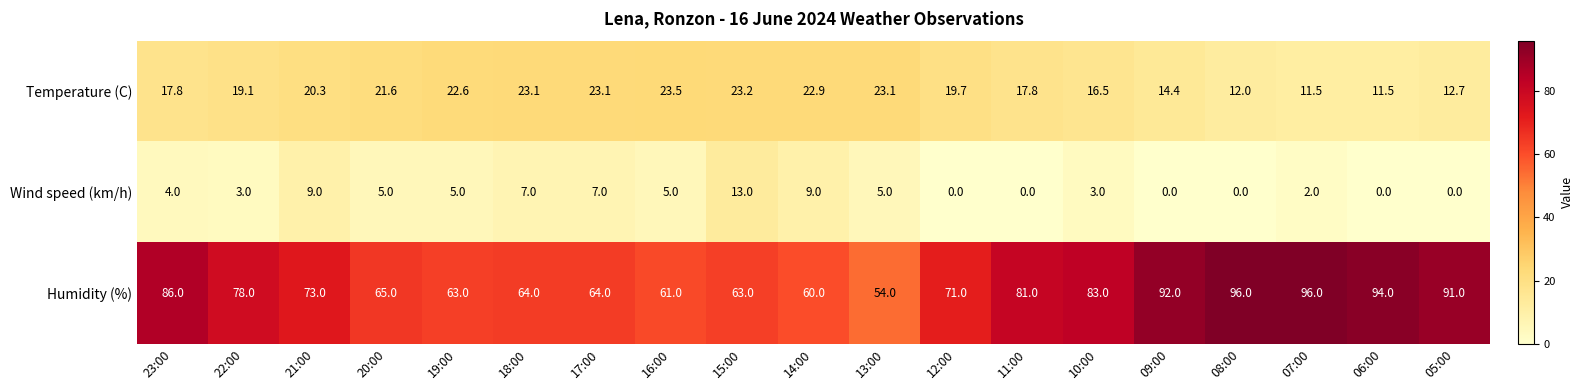

Where does the Temperature (C) series first go above 19?

22:00